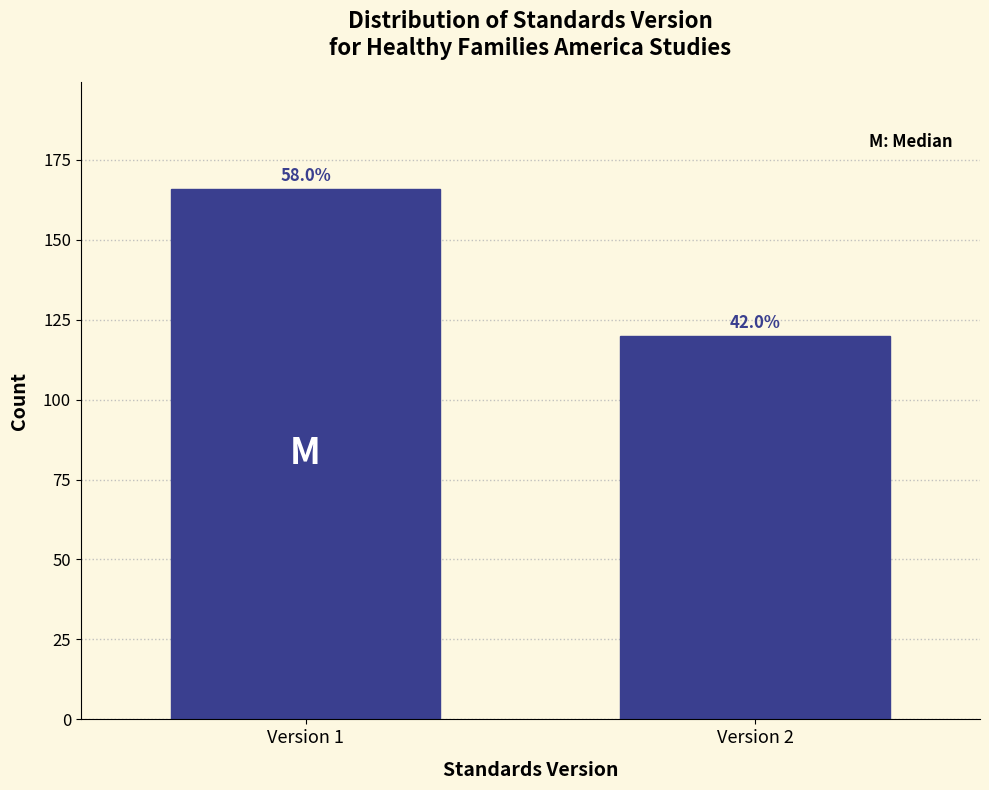

Are the bars horizontal?

No